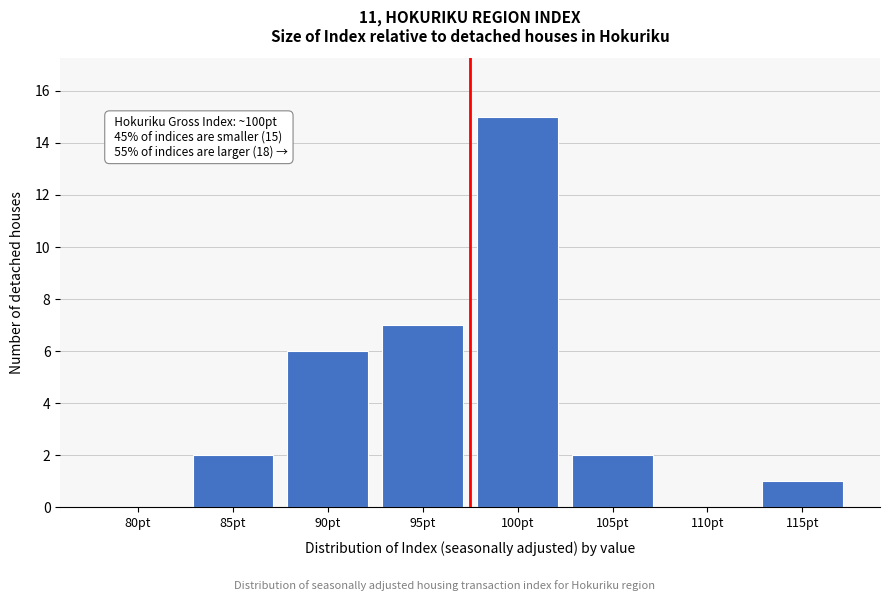

Reading left to right, what are all the values shown in this chart?

80pt=0	85pt=2	90pt=6	95pt=7	100pt=15	105pt=2	110pt=0	115pt=1